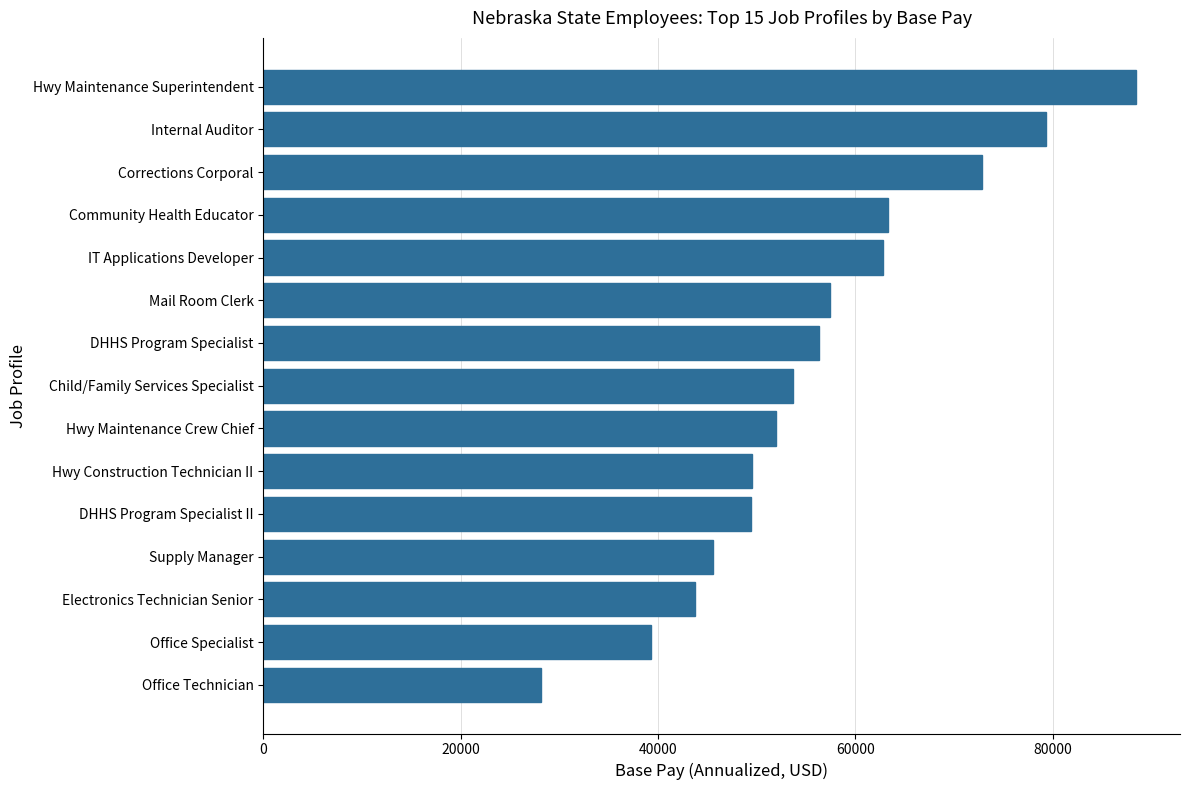

Count the number of values greater than 53668.

8